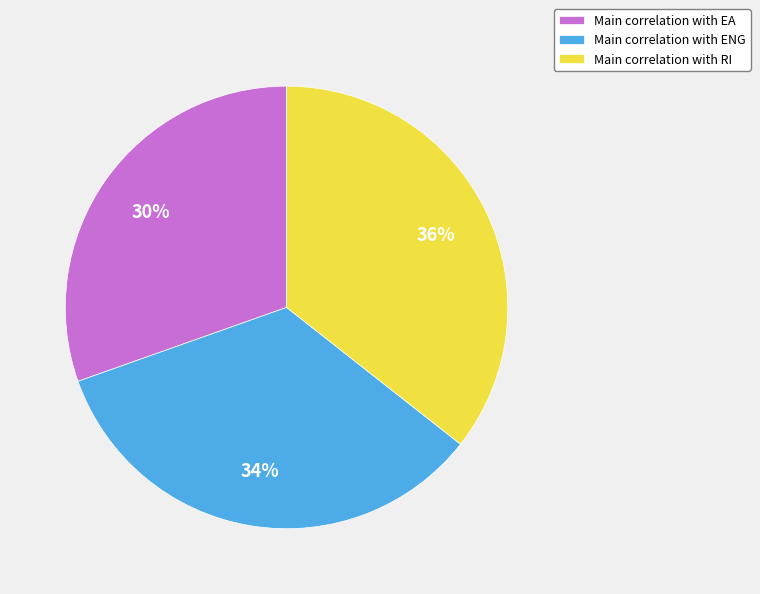

What is the smallest slice in the pie chart?

Main correlation with EA